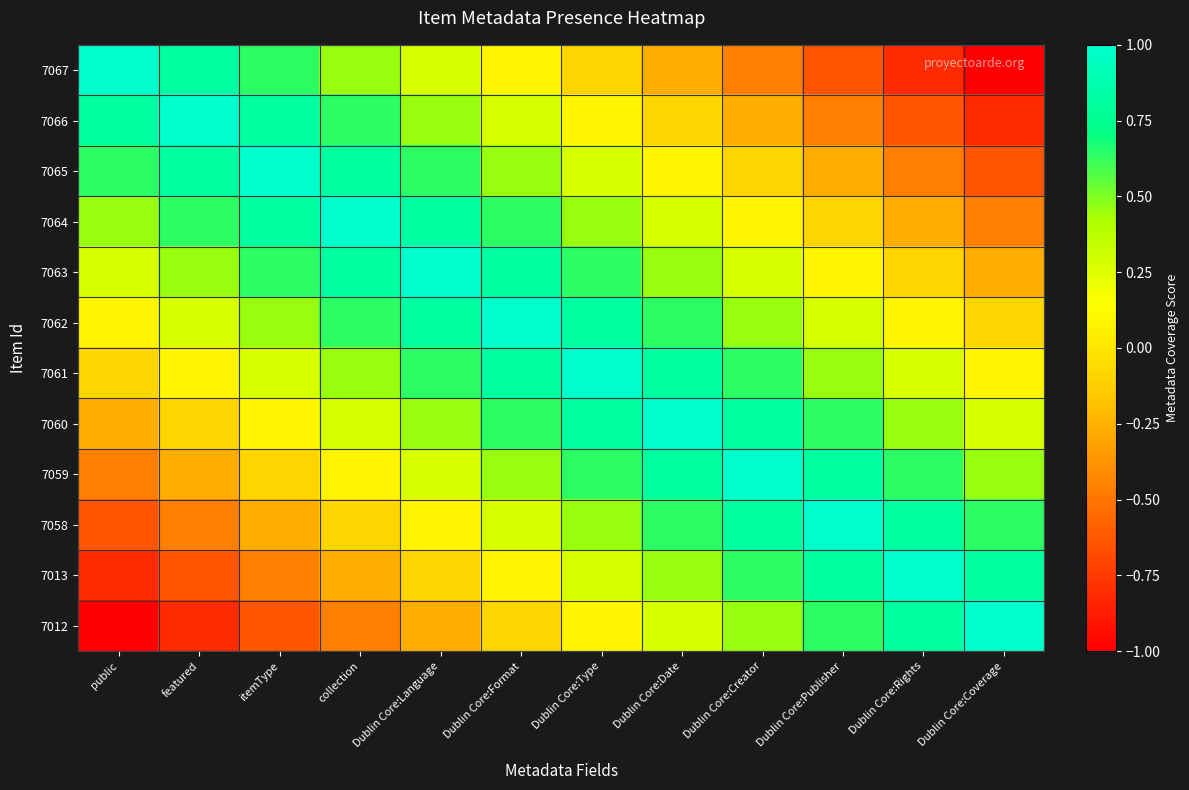

Count the number of data series in this chart.

12